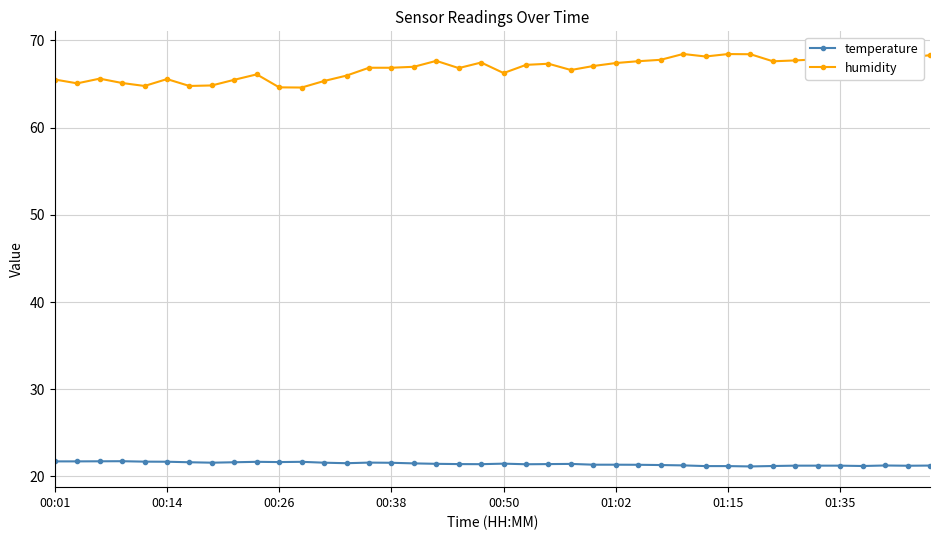

Rank the series by their maximum value, from highest to lowest.

humidity, temperature